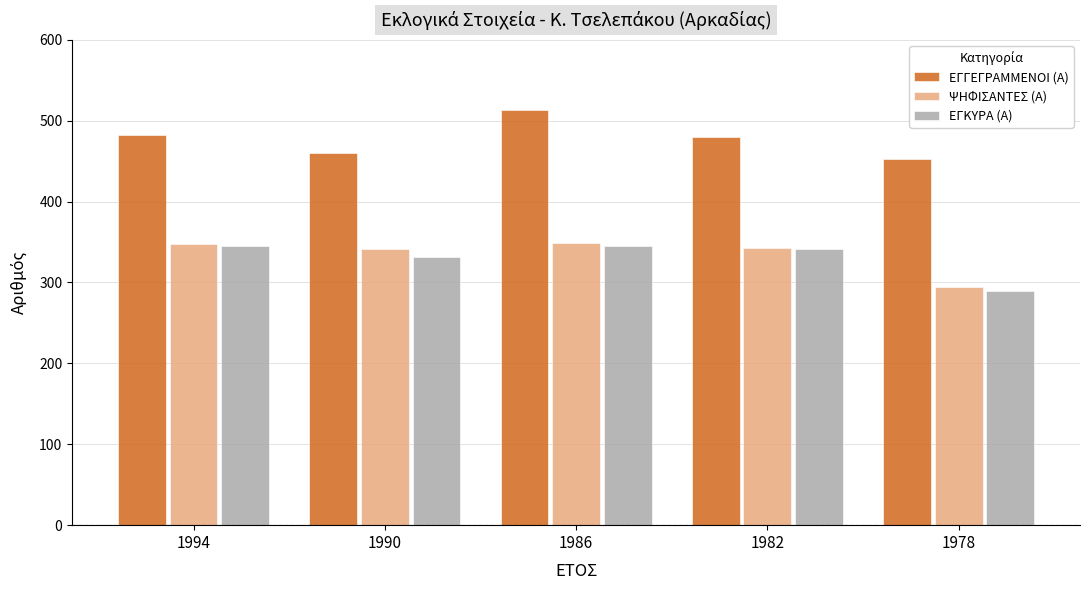

Is the value of ΕΓΓΕΓΡΑΜΜΕΝΟΙ (Α) at 1982 greater than the value of ΕΓΚΥΡΑ (Α) at 1990?

Yes